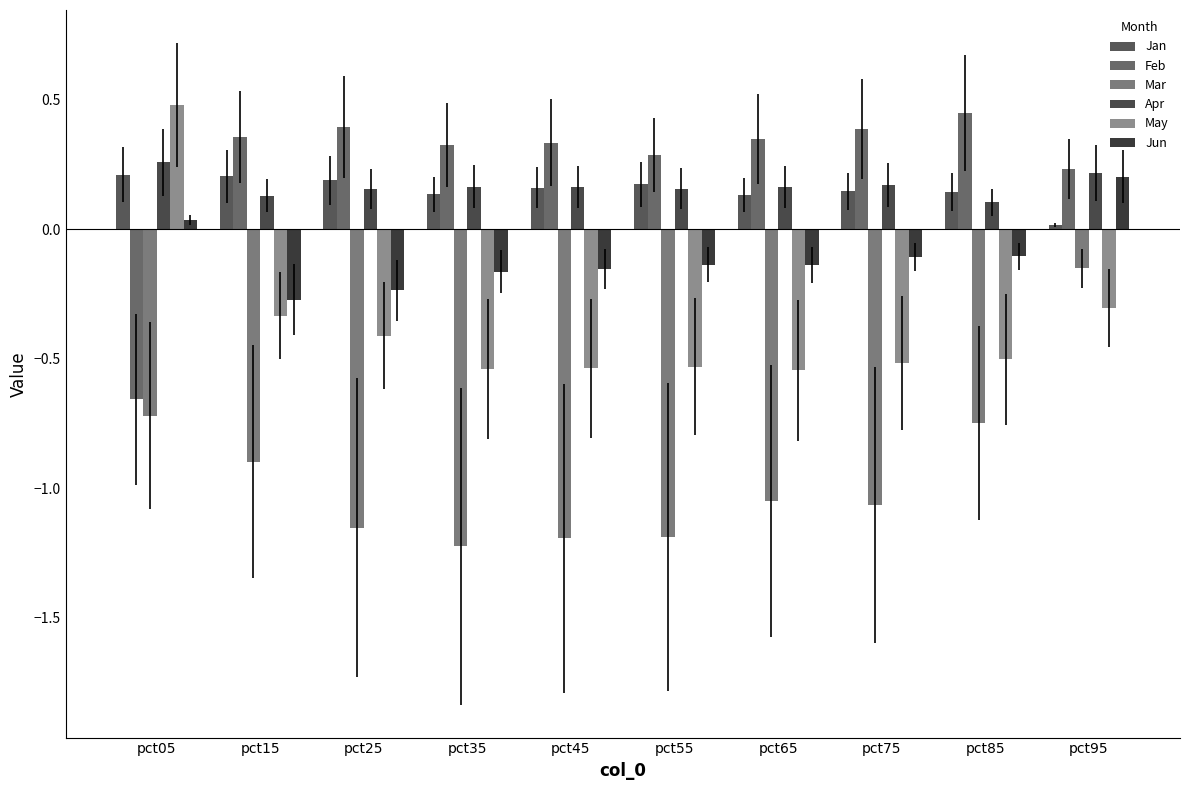

Reading left to right, transcribe all the data shown in this chart.

Jan: pct05=0.2	pct15=0.2	pct25=0.2	pct35=0.1	pct45=0.2	pct55=0.2	pct65=0.1	pct75=0.1	pct85=0.1	pct95=0.0
Feb: pct05=-0.7	pct15=0.4	pct25=0.4	pct35=0.3	pct45=0.3	pct55=0.3	pct65=0.3	pct75=0.4	pct85=0.4	pct95=0.2
Mar: pct05=-0.7	pct15=-0.9	pct25=-1.2	pct35=-1.2	pct45=-1.2	pct55=-1.2	pct65=-1.0	pct75=-1.1	pct85=-0.7	pct95=-0.2
Apr: pct05=0.3	pct15=0.1	pct25=0.2	pct35=0.2	pct45=0.2	pct55=0.2	pct65=0.2	pct75=0.2	pct85=0.1	pct95=0.2
May: pct05=0.5	pct15=-0.3	pct25=-0.4	pct35=-0.5	pct45=-0.5	pct55=-0.5	pct65=-0.5	pct75=-0.5	pct85=-0.5	pct95=-0.3
Jun: pct05=0.0	pct15=-0.3	pct25=-0.2	pct35=-0.2	pct45=-0.2	pct55=-0.1	pct65=-0.1	pct75=-0.1	pct85=-0.1	pct95=0.2